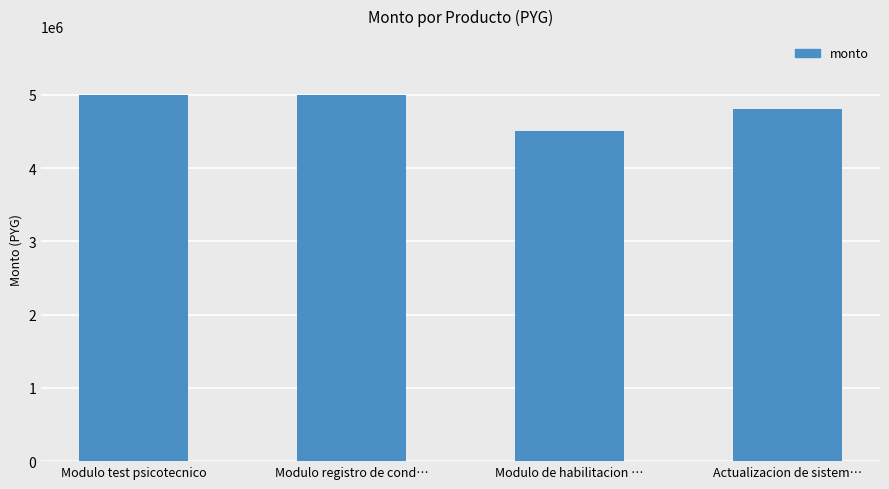

How many data points does each series have?

4